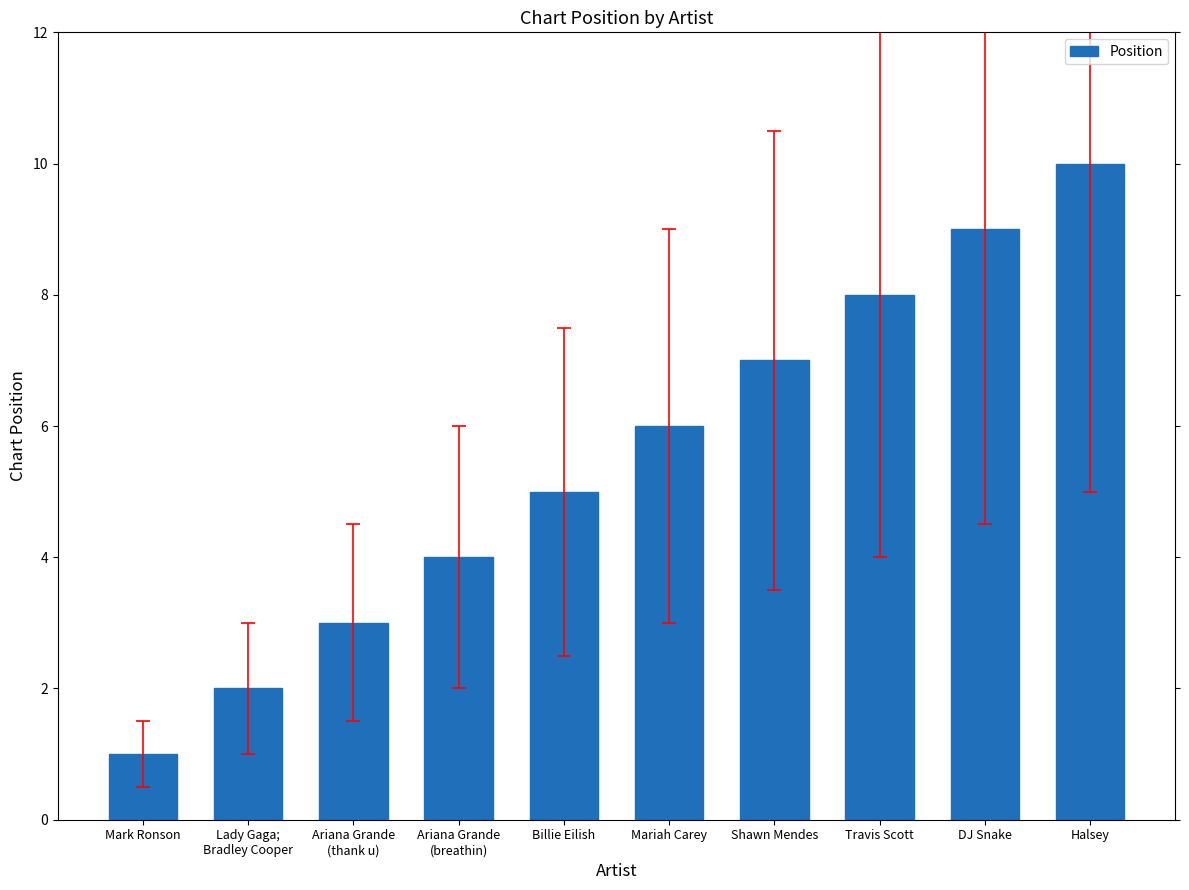

Count the values in the range 3 to 8.

6